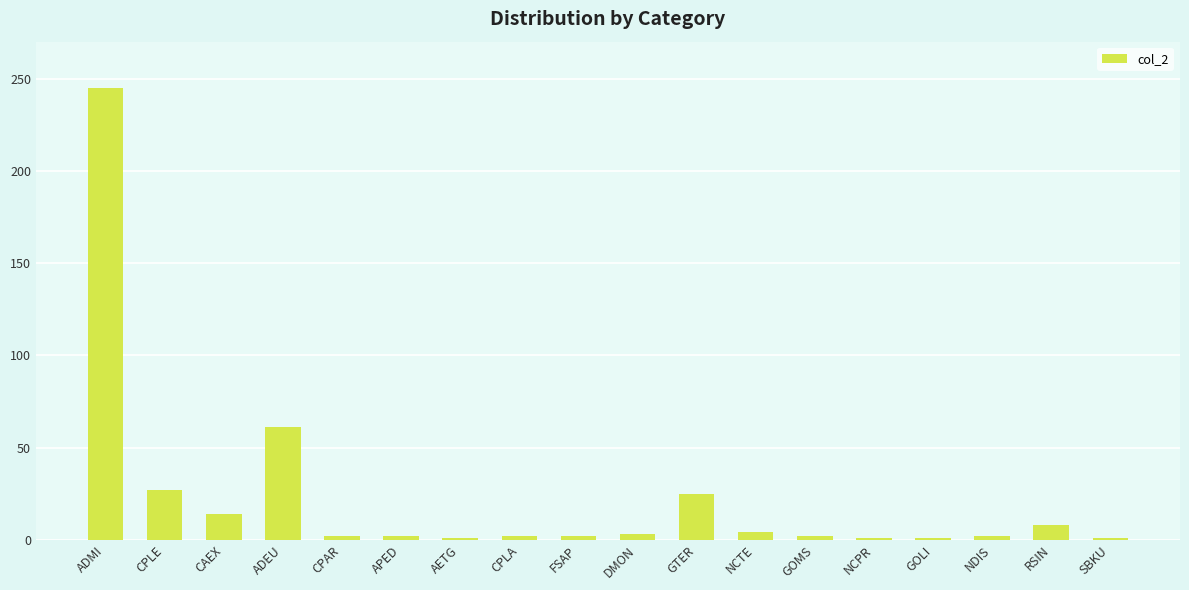

How many bars are there in total?

18